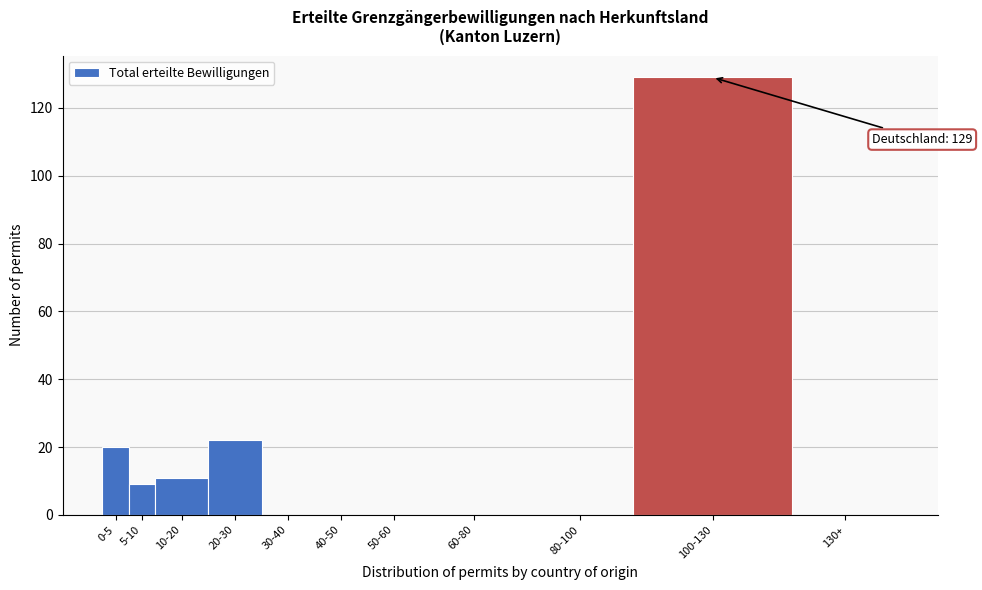

Reading right to left, what are all the values shown in this chart?

130+=0	100-130=129	80-100=0	60-80=0	50-60=0	40-50=0	30-40=0	20-30=22	10-20=11	5-10=9	0-5=20